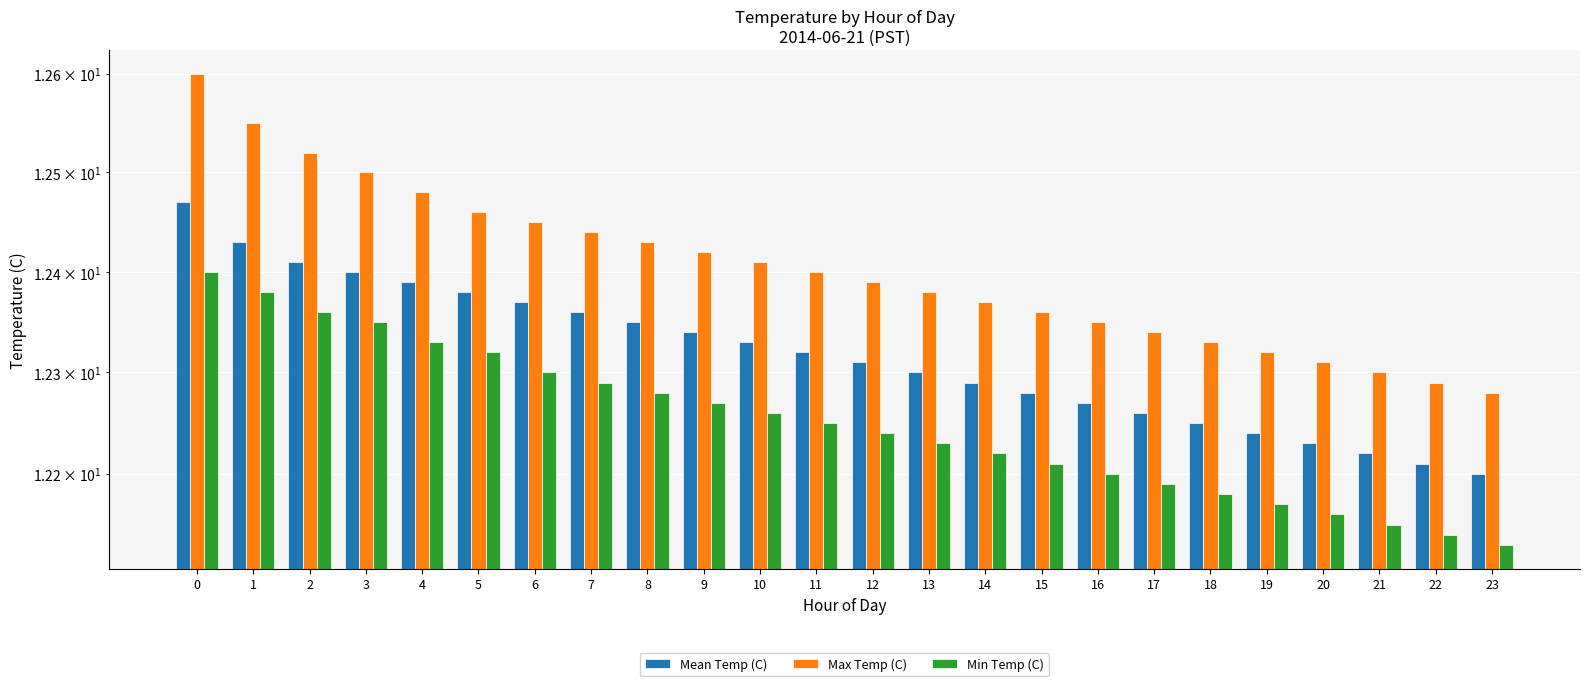

Where is Max Temp (C) nearest to the value 12?

23